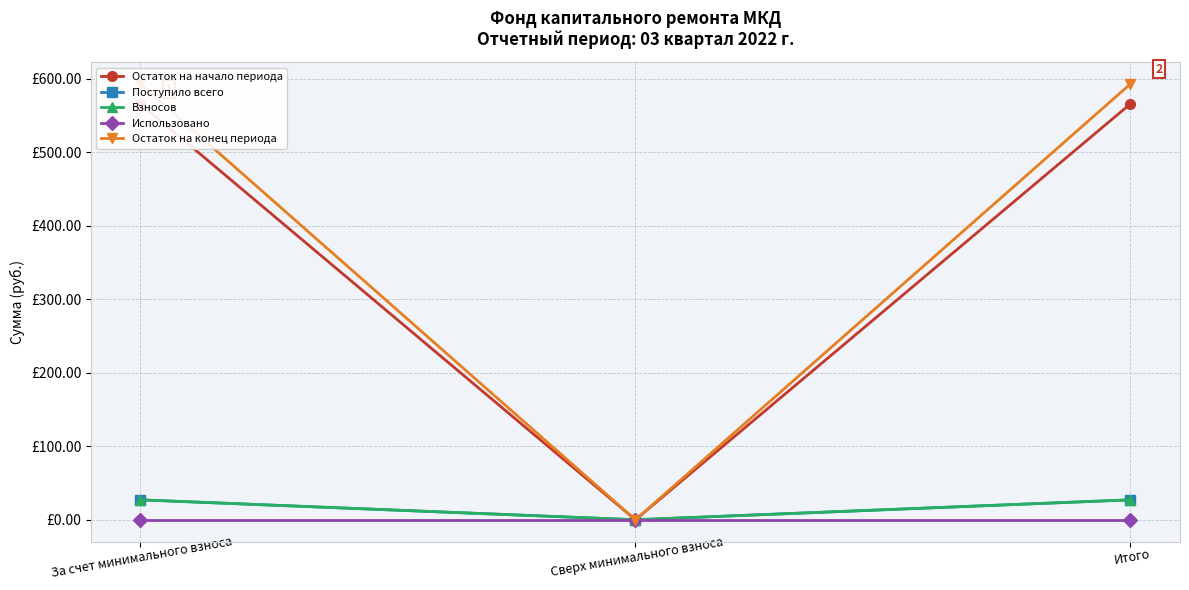

Which series changed the most between За счет минимального взноса and Итого?

Остаток на начало периода